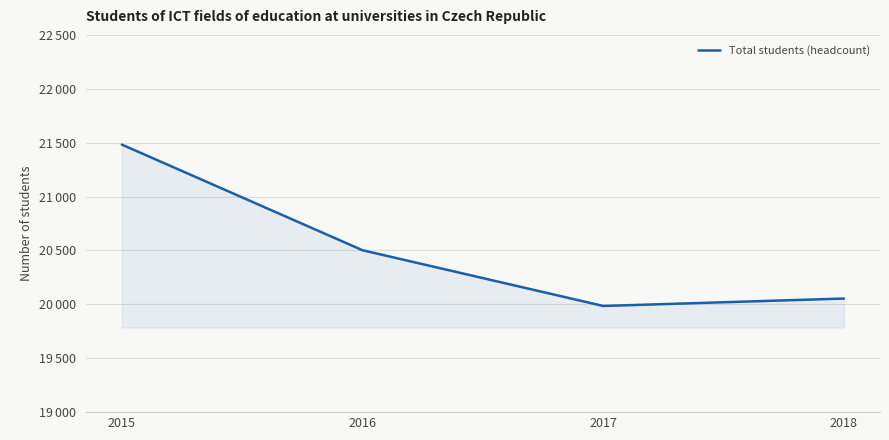

At which category does the chart reach its peak across all series?

2015